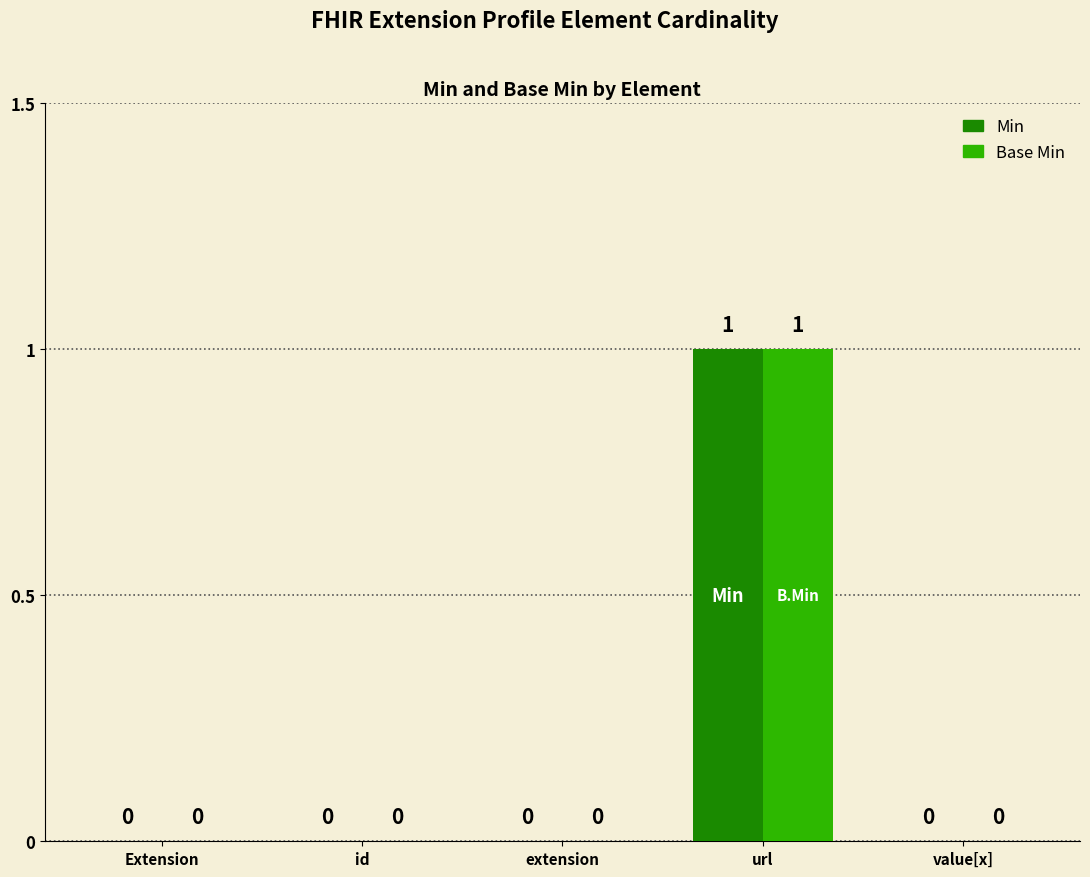

Reading left to right, extract all data points from this chart.

Min: Extension=0	id=0	extension=0	url=1	value[x]=0
Base Min: Extension=0	id=0	extension=0	url=1	value[x]=0